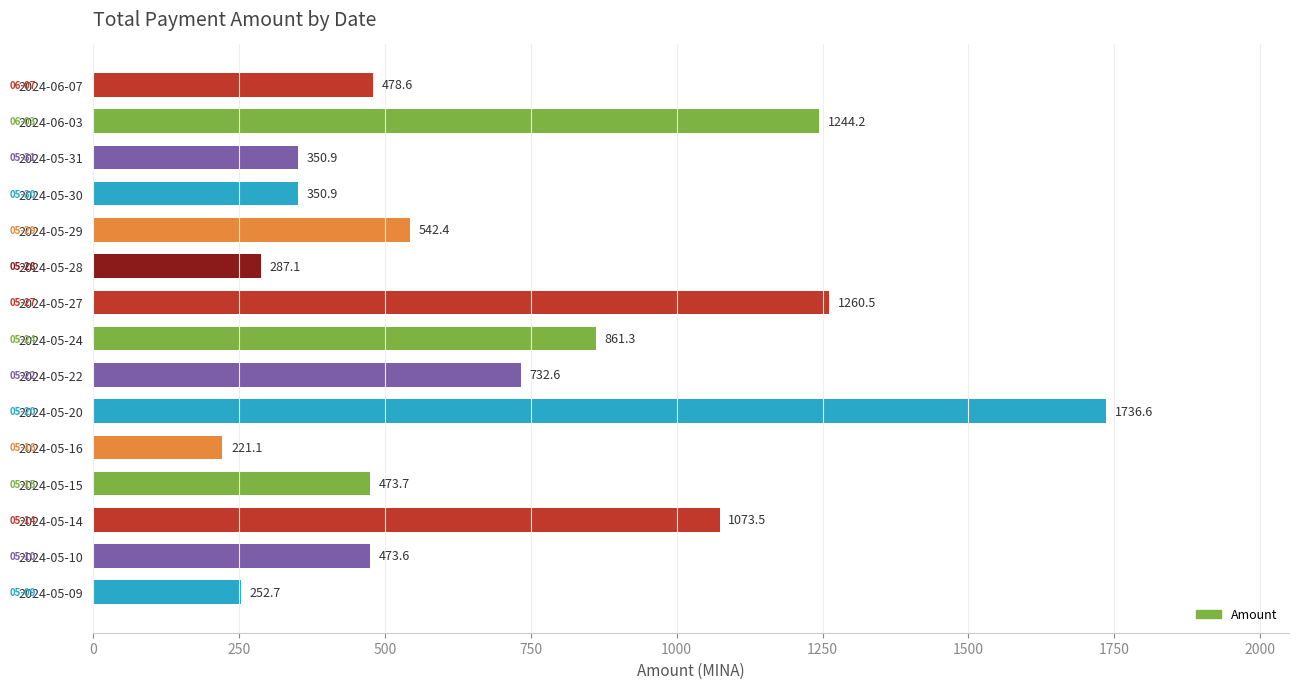

How many series are shown in this chart?

1